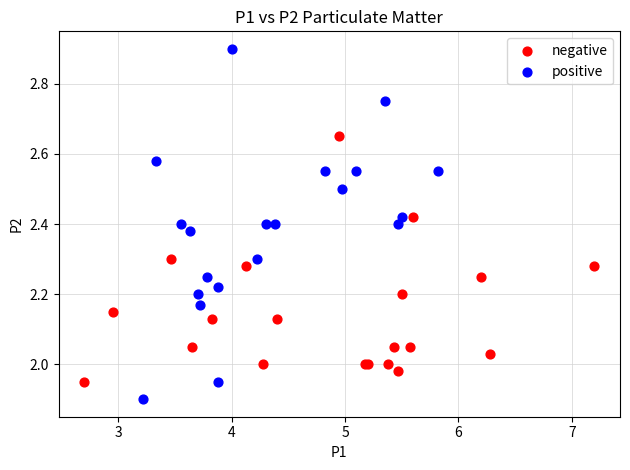

Which series reaches the maximum Y coordinate?

positive